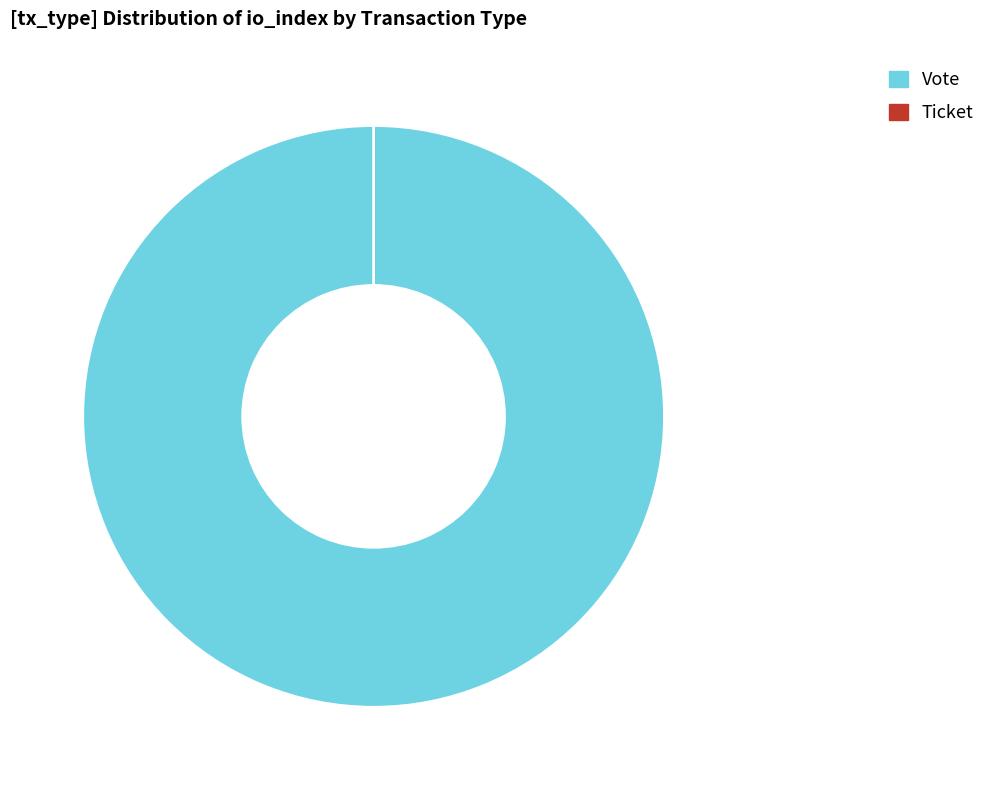

To the nearest percent, what is the combined percentage of Ticket and Vote?

100%